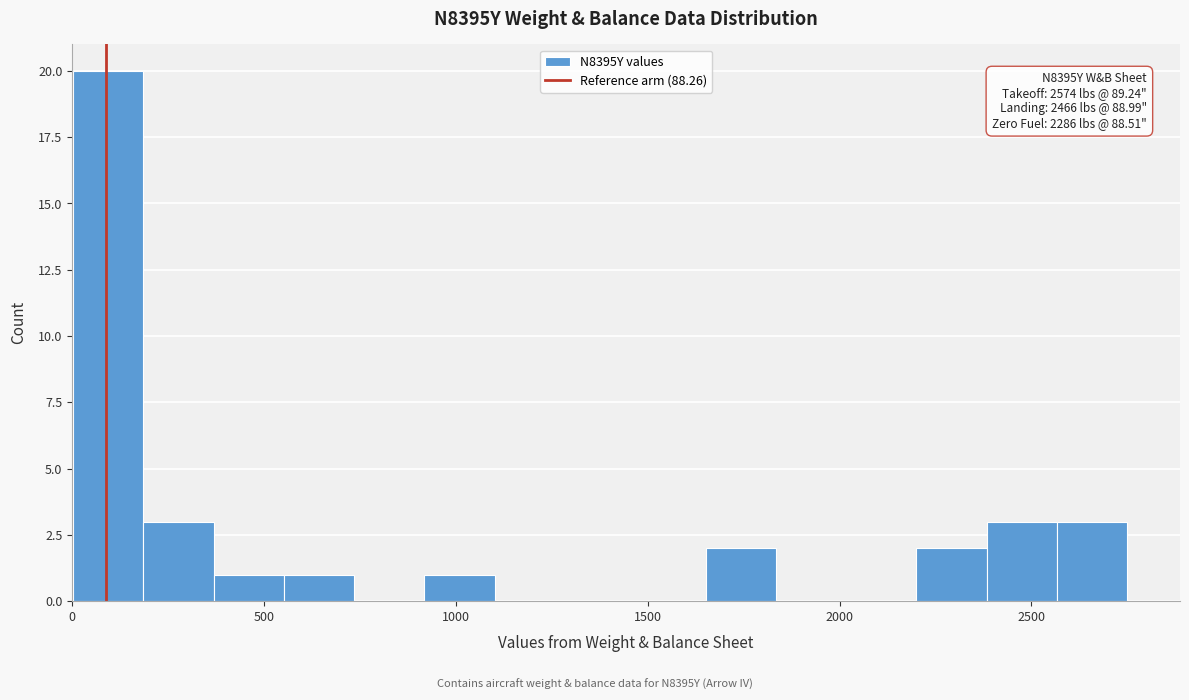

Read against the x-axis, roughly where is the centre of the tallest bar?

100